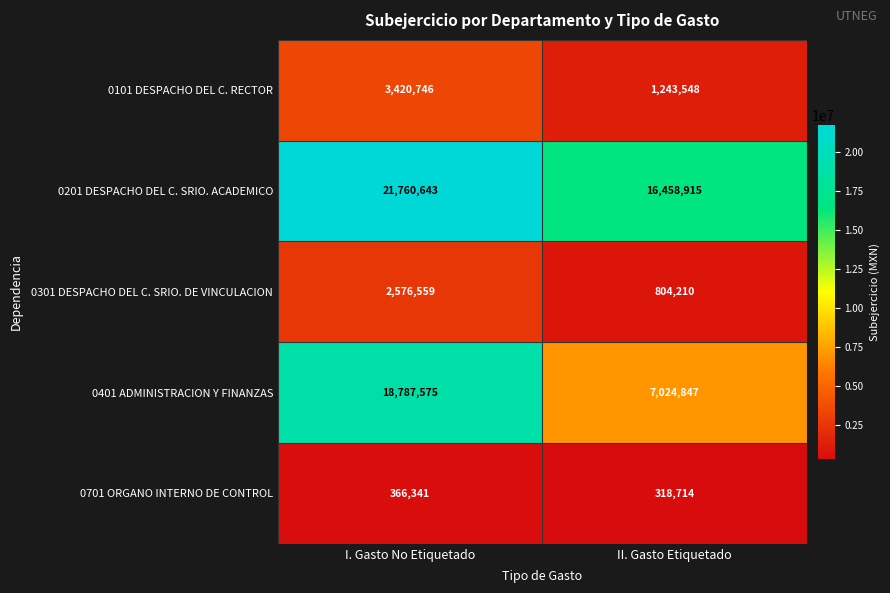

Count the number of data series in this chart.

5